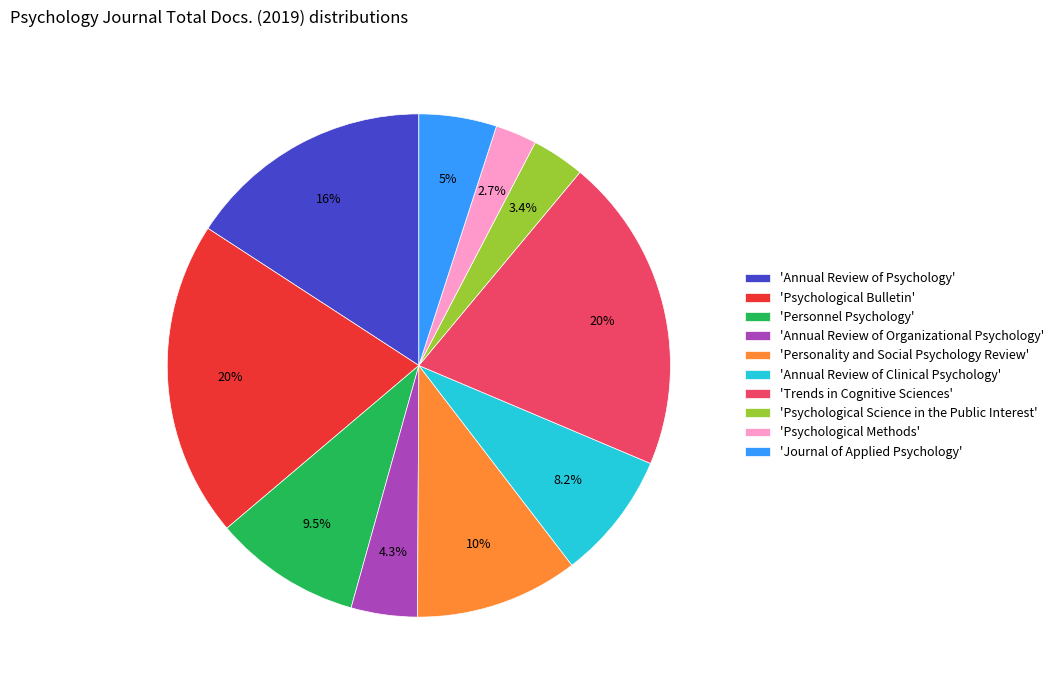

Which has a higher value, 'Personnel Psychology' or 'Psychological Science in the Public Interest'?

'Personnel Psychology'